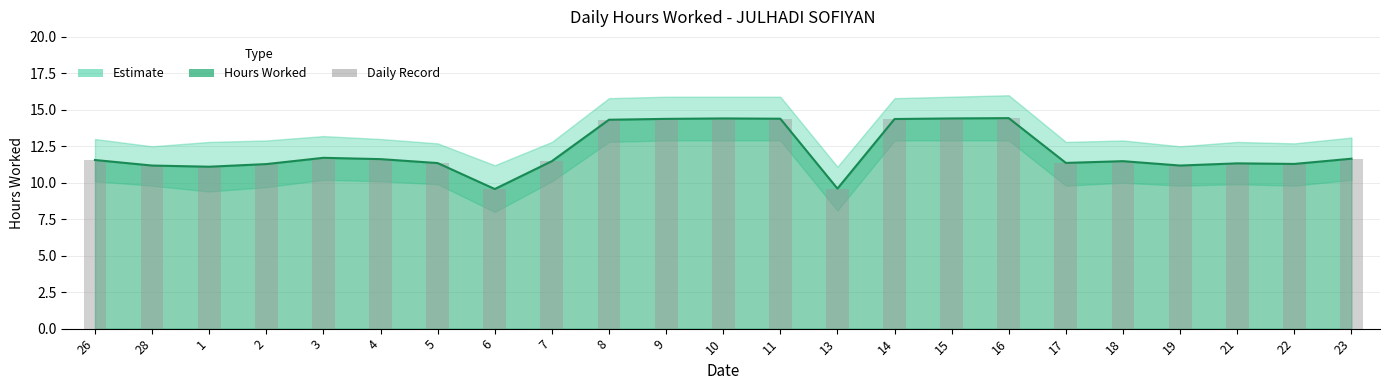

Where does the data first go above 11?

26